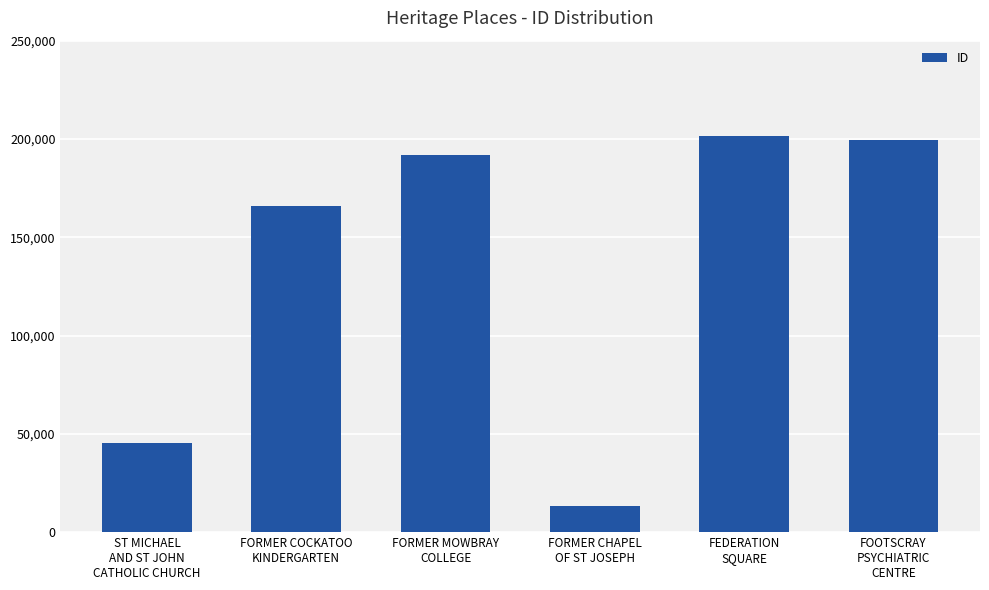

What position from the right is ST MICHAEL
AND ST JOHN
CATHOLIC CHURCH?

6